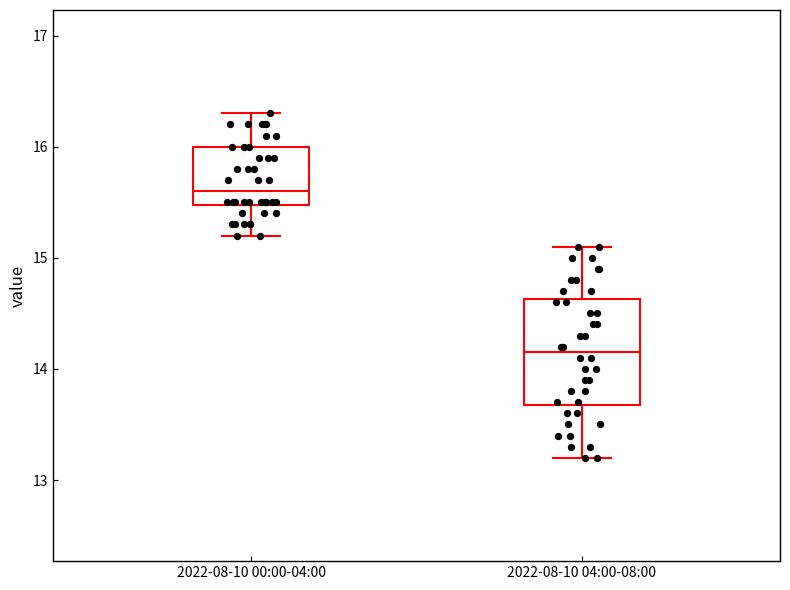

Where is the upper edge of the box for 2022-08-10 04:00-08:00 on the y-axis? The values are not printed on the chart, so give them approximately, as read against the axis.

14.6